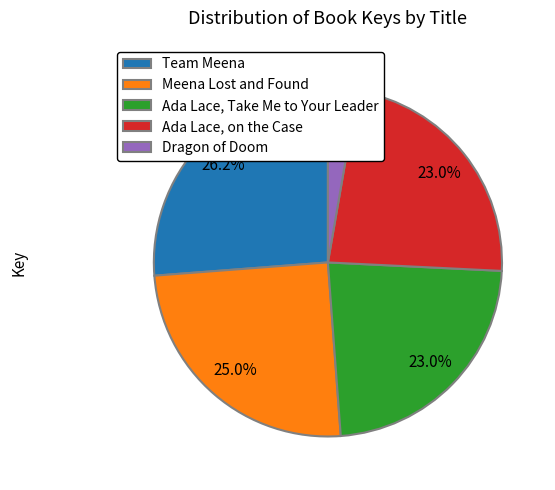

Which category has the biggest portion of the pie?

Team Meena